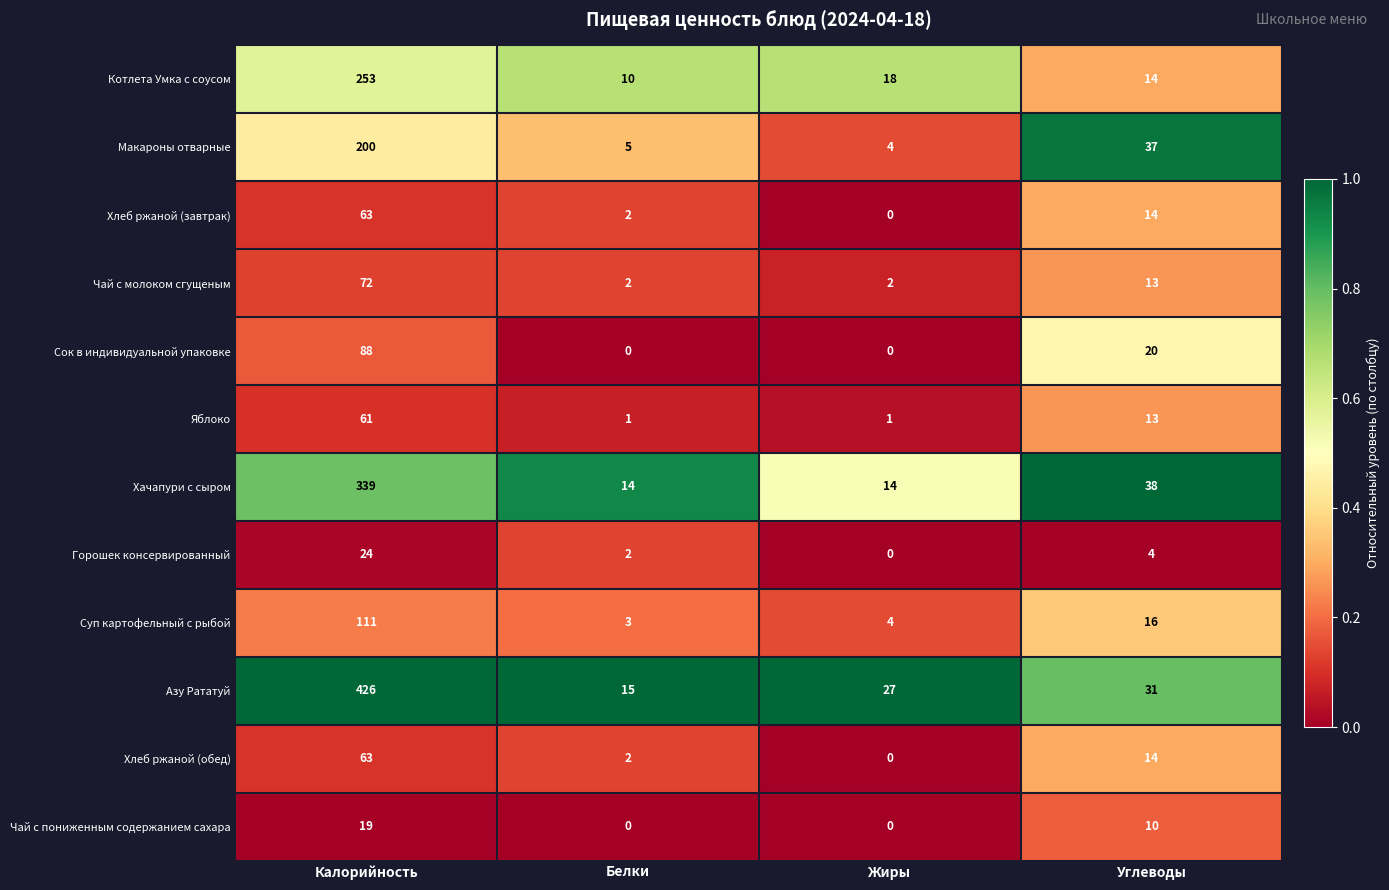

What is the total value across all series at Жиры?

70